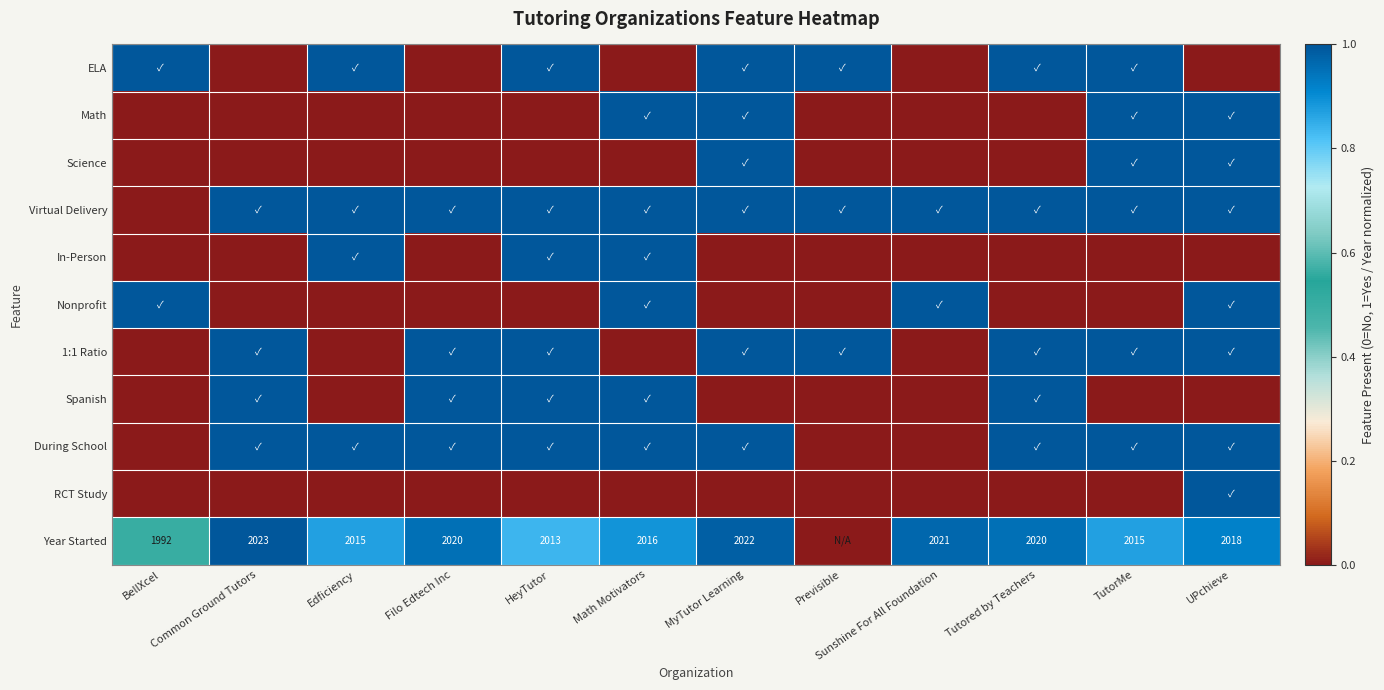

What is the spread (max minus min) of values at Edficiency?

1.0